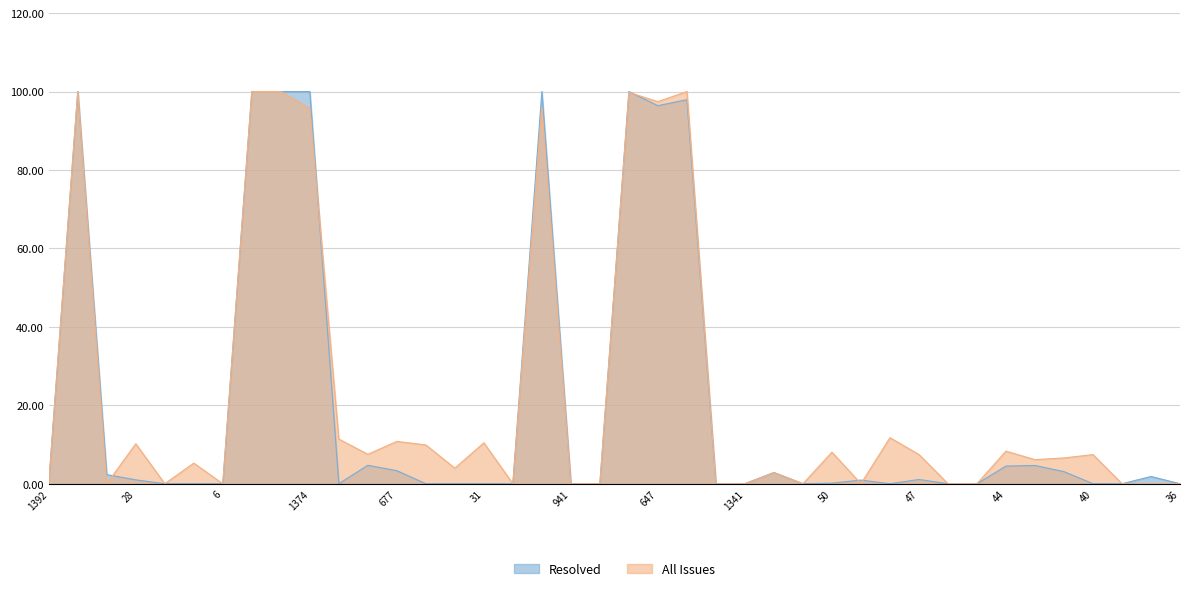

At which label is Resolved closest to 50?

1563